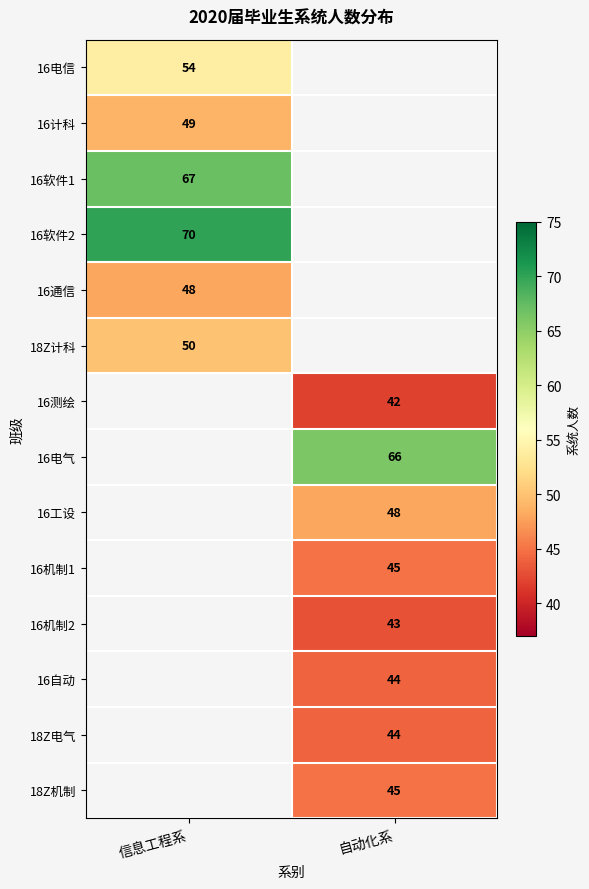

How many distinct data groups are displayed?

14